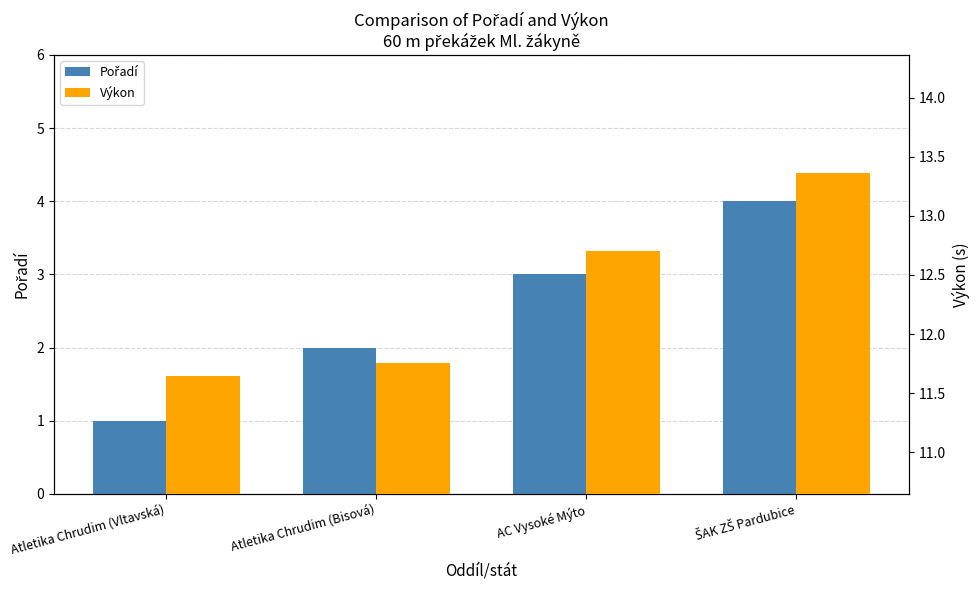

The value of Výkon at Atletika Chrudim (Vltavská) is 7.7. True or false?

False